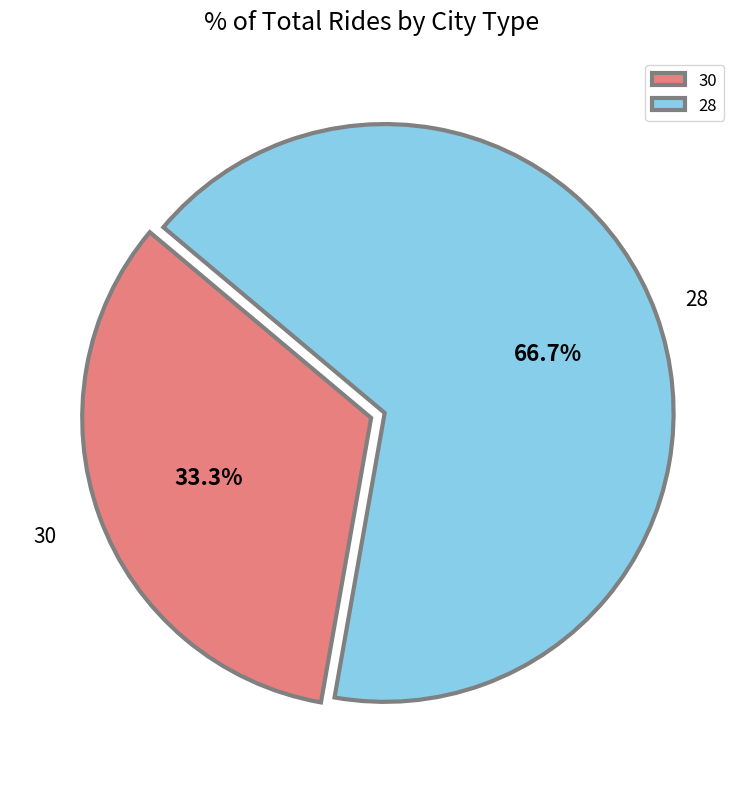

Is there a majority slice in this chart?

Yes